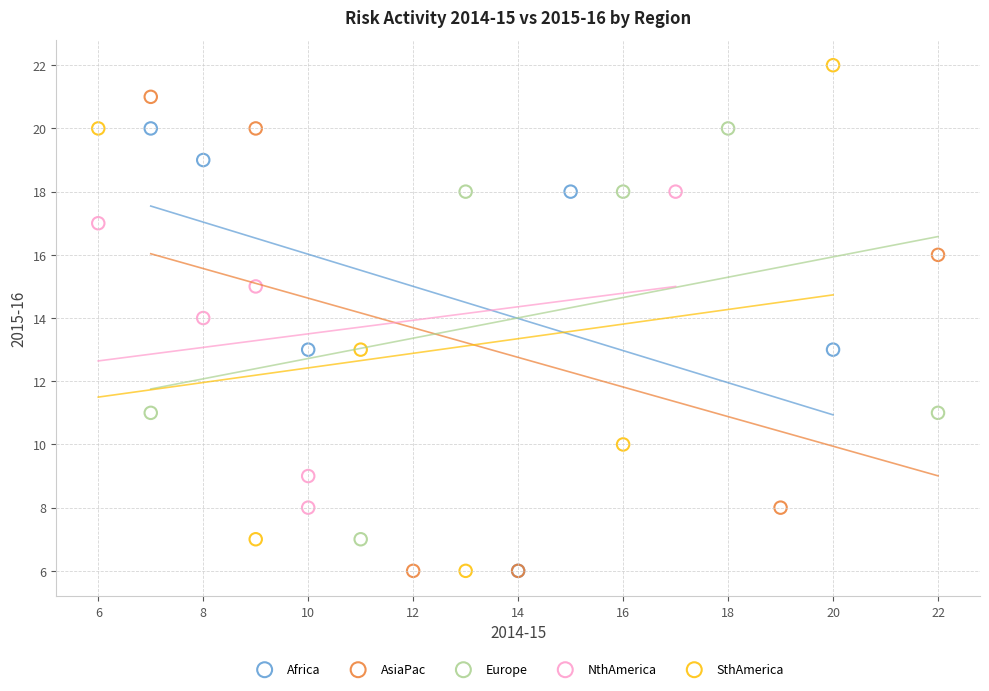

Which series has the widest spread of Y values?

SthAmerica